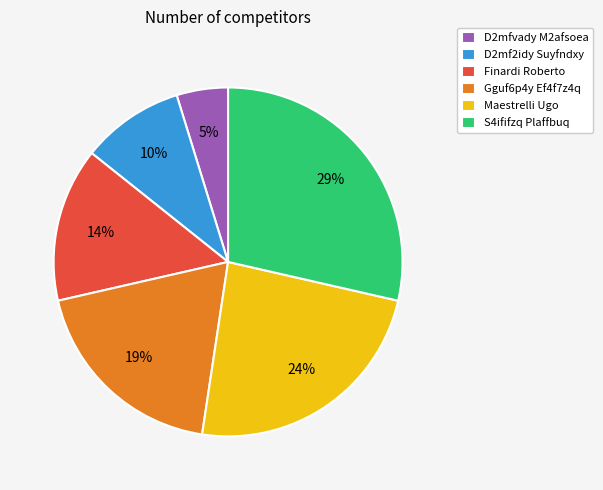

To the nearest percent, what is the difference between the largest and smallest slice percentages?

24%